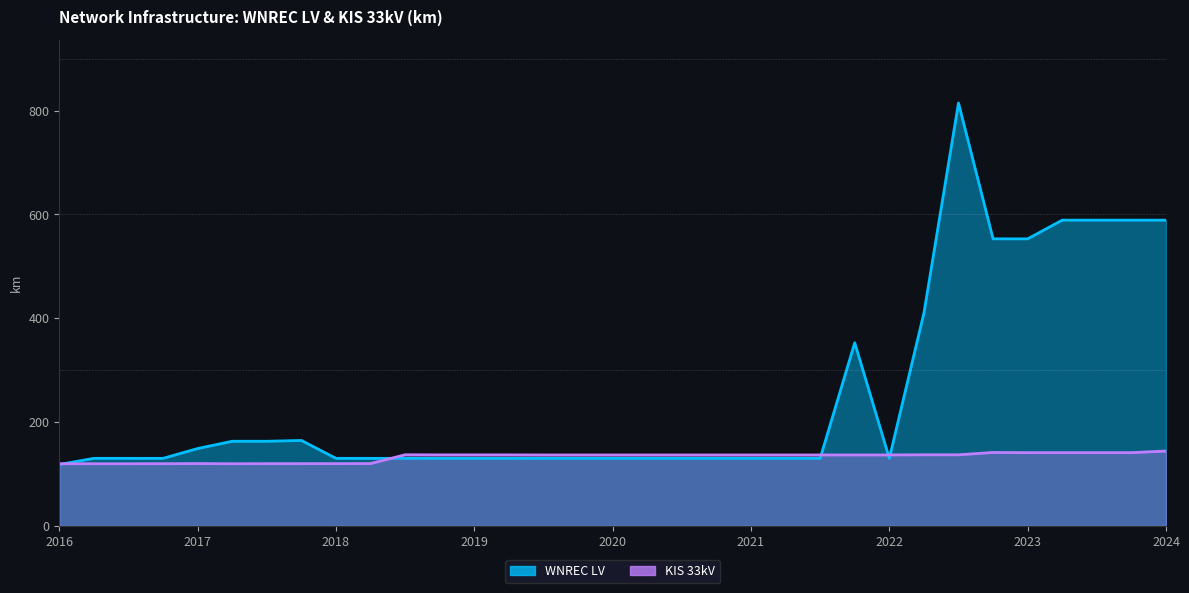

True or false: KIS 33kV and WNREC LV intersect in this chart.

True